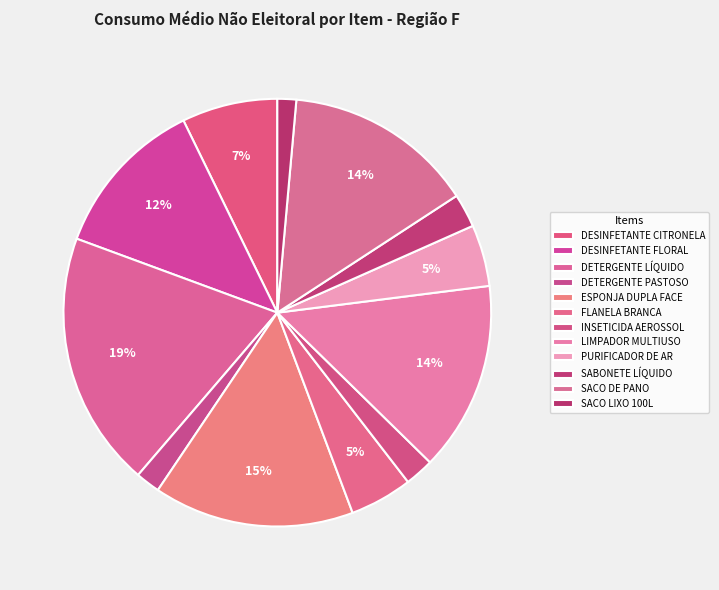

Is DESINFETANTE FLORAL the majority of the pie?

No